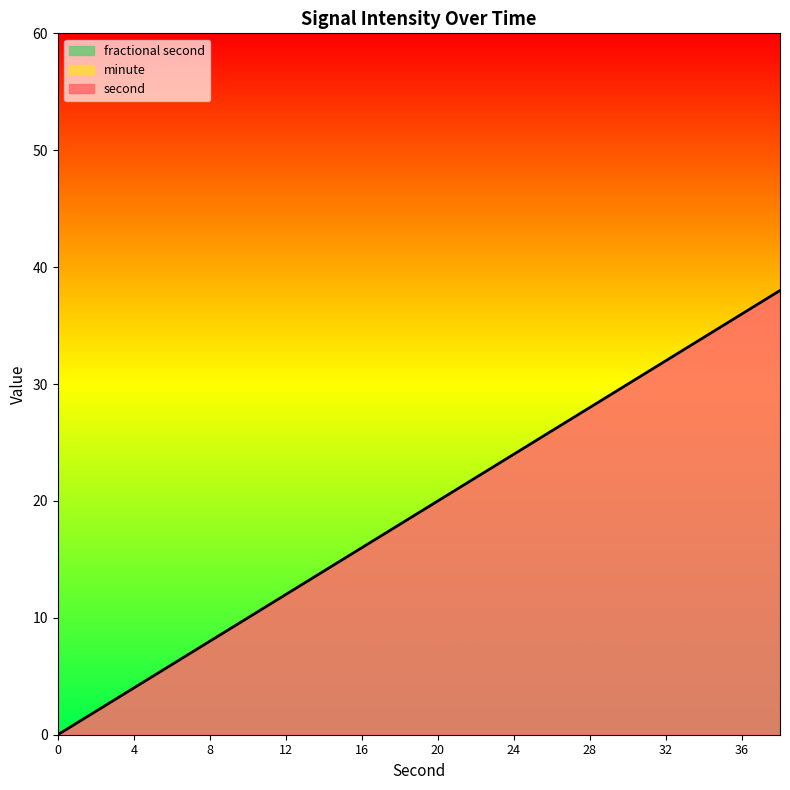

Does the chart display data point markers on the line(s)?

No